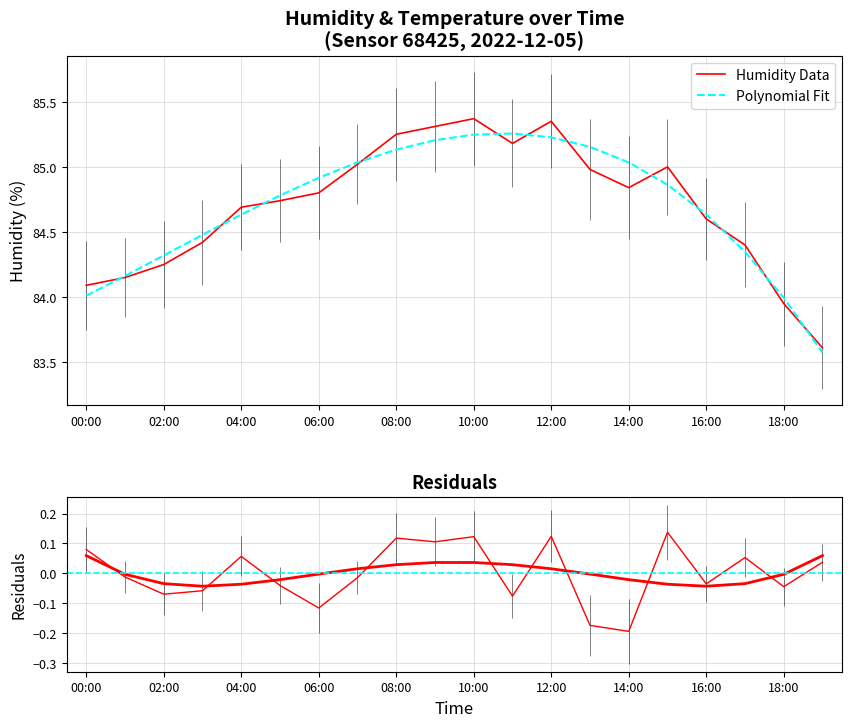

List the labels in order of value, largest first.

10:00, 12:00, 09:00, 08:00, 11:00, 07:00, 15:00, 13:00, 14:00, 06:00, 05:00, 04:00, 16:00, 03:00, 17:00, 02:00, 01:00, 00:00, 18:00, 19:00